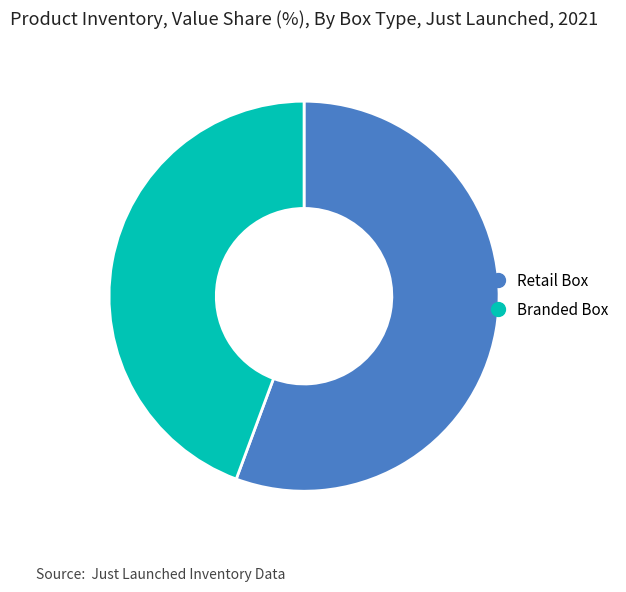

Does any single category account for the majority?

Yes